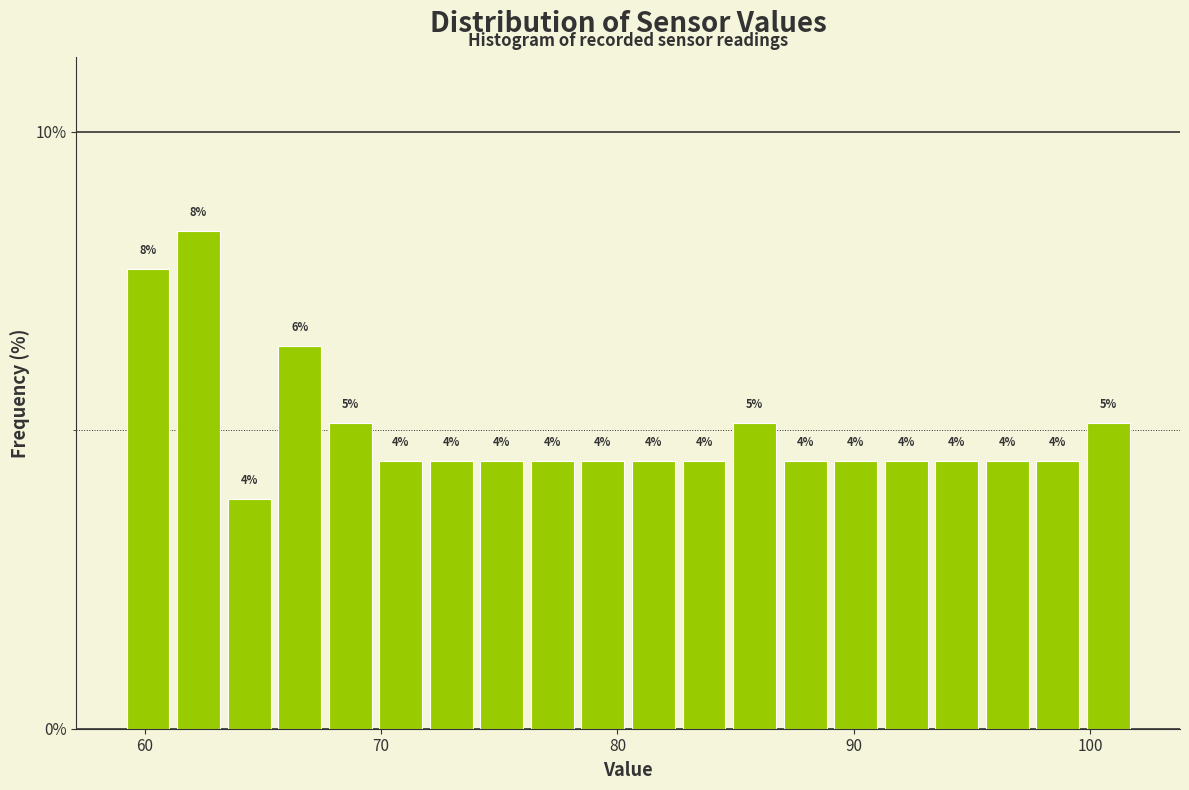

Around what value on the x-axis is the tallest bar? Give the approximate position of its centre, as read against the axis.

62